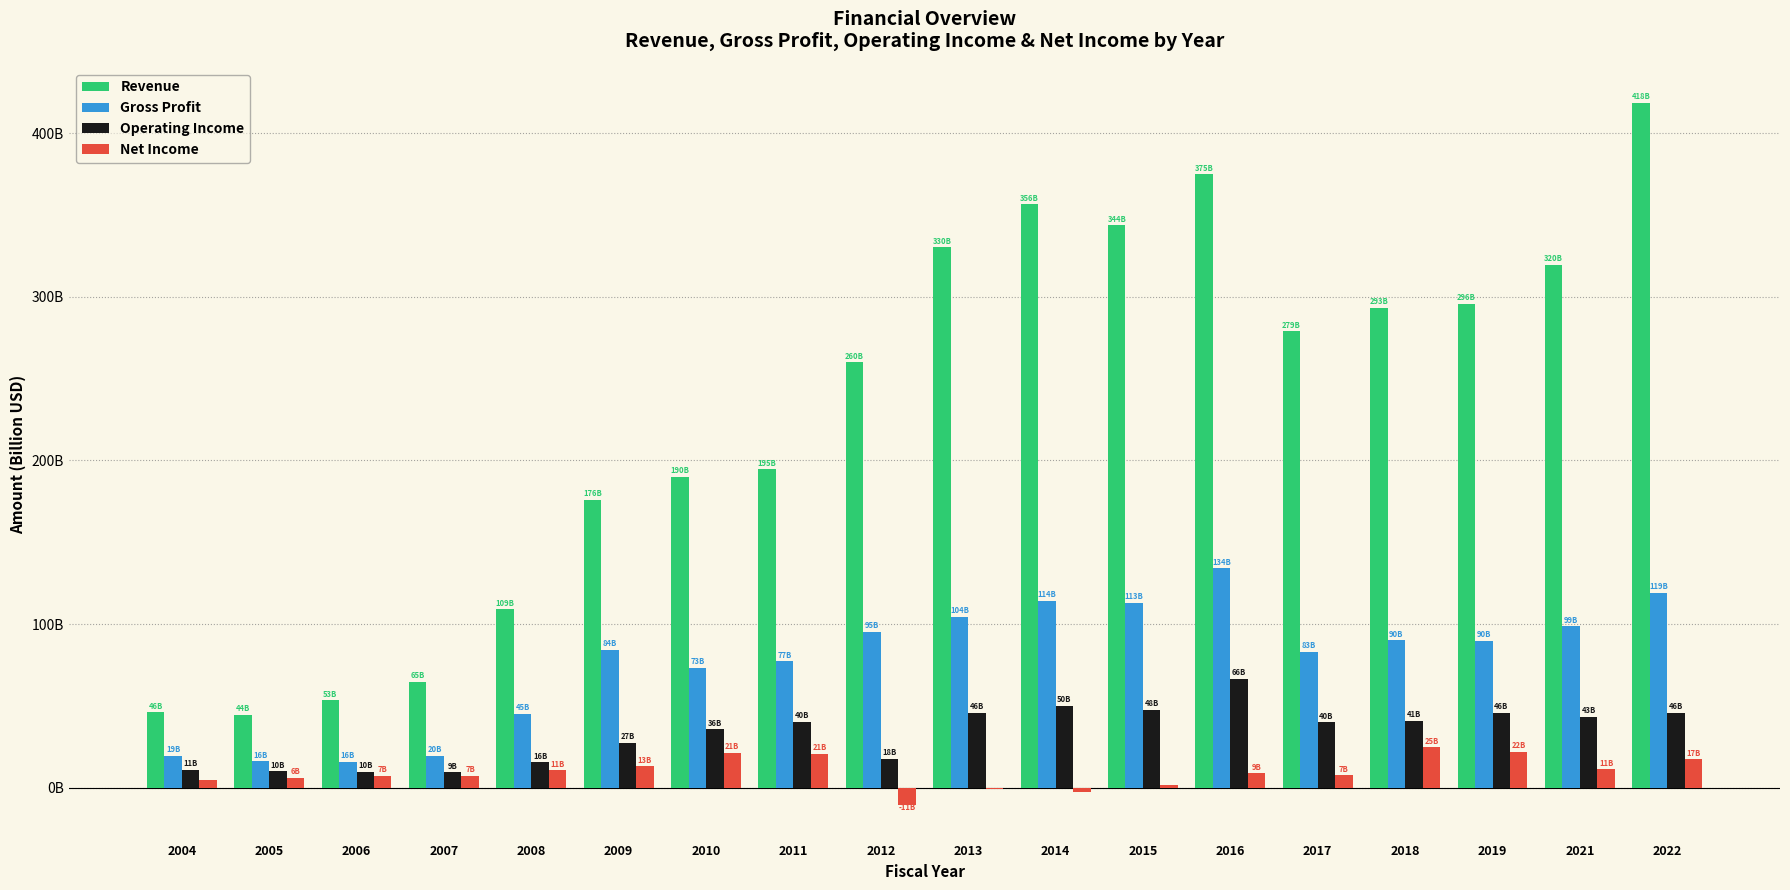

Is it true that Revenue equals 418.5 at 2022?

True